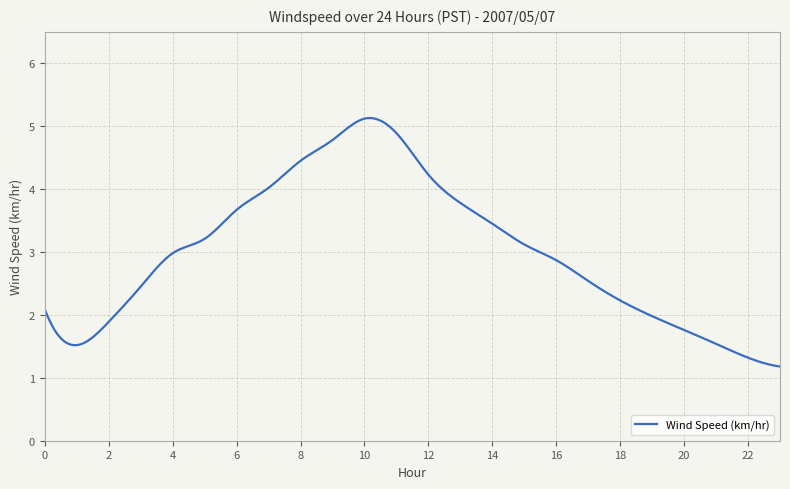

True or false: there are more than 0 points higher than both neighbors.

True